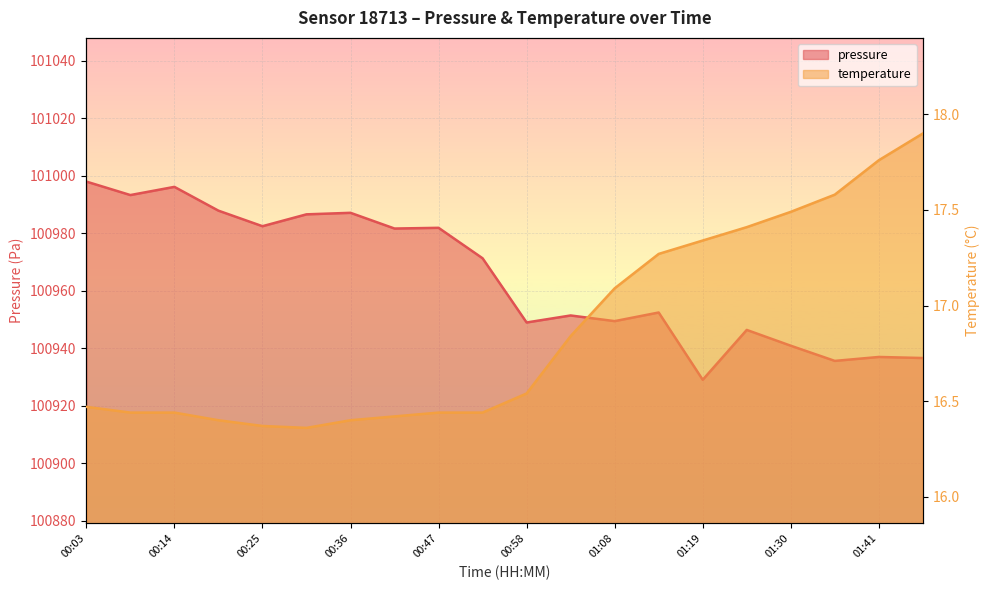

Reading right to left, what are all the values shown in this chart?

pressure: 100936.6	100937.0	100935.6	100940.9	100946.4	100929.1	100952.5	100949.5	100951.4	100949.0	100971.3	100981.9	100981.7	100987.2	100986.6	100982.5	100987.9	100996.2	100993.3	100998.0
temperature: 17.9	17.8	17.6	17.5	17.4	17.3	17.3	17.1	16.8	16.5	16.4	16.4	16.4	16.4	16.4	16.4	16.4	16.4	16.4	16.5